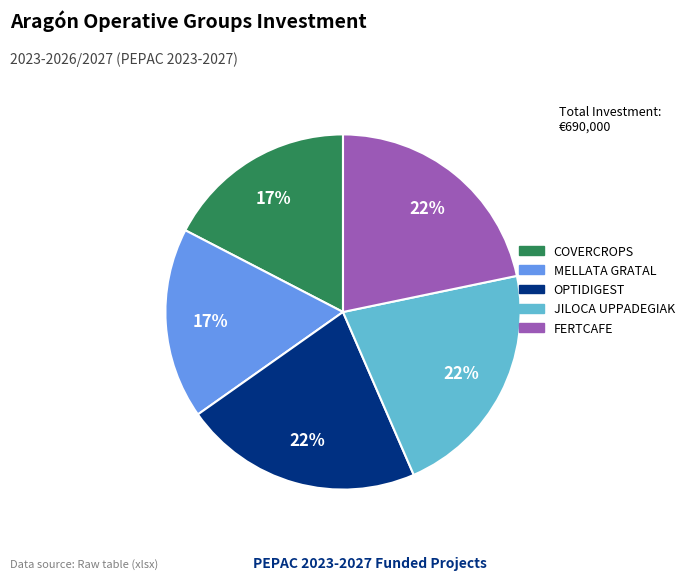

To the nearest percent, what is the average slice percentage?

20%